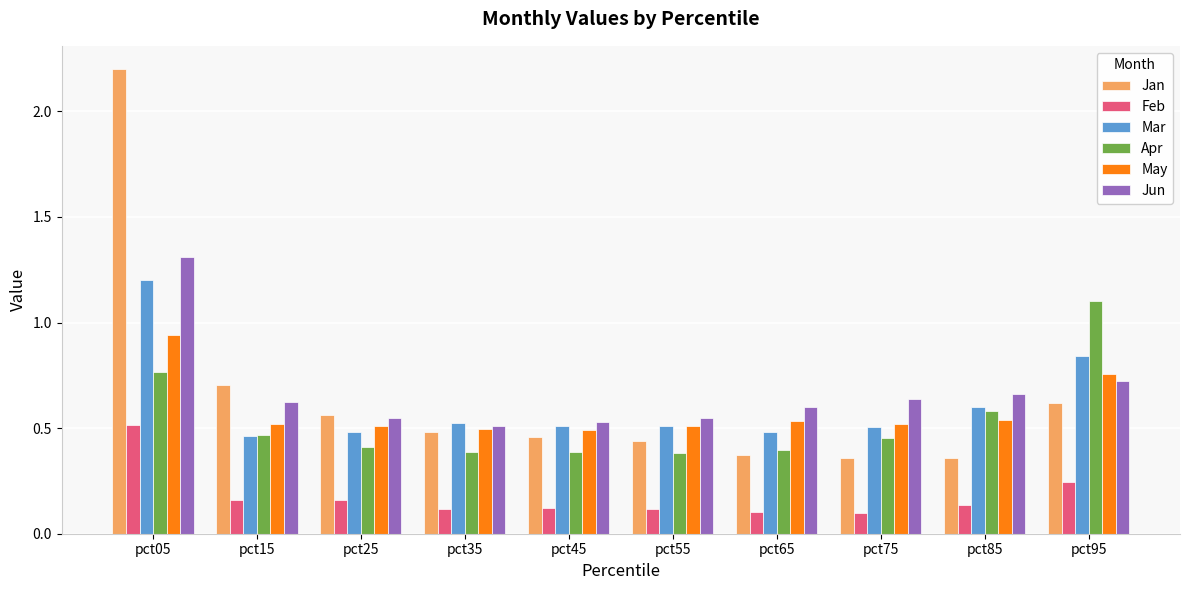

Rank the series by their maximum value, from highest to lowest.

Jan, Jun, Mar, Apr, May, Feb